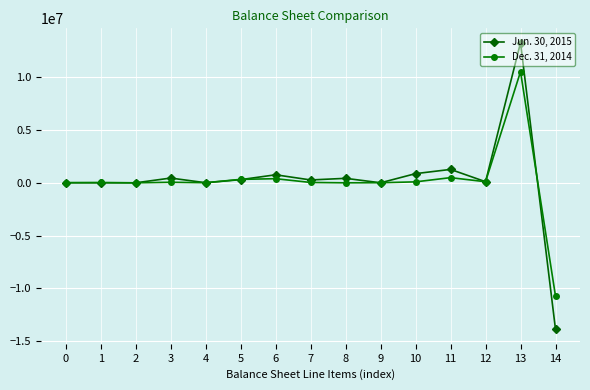

At which category is the sum across all series the highest?

13